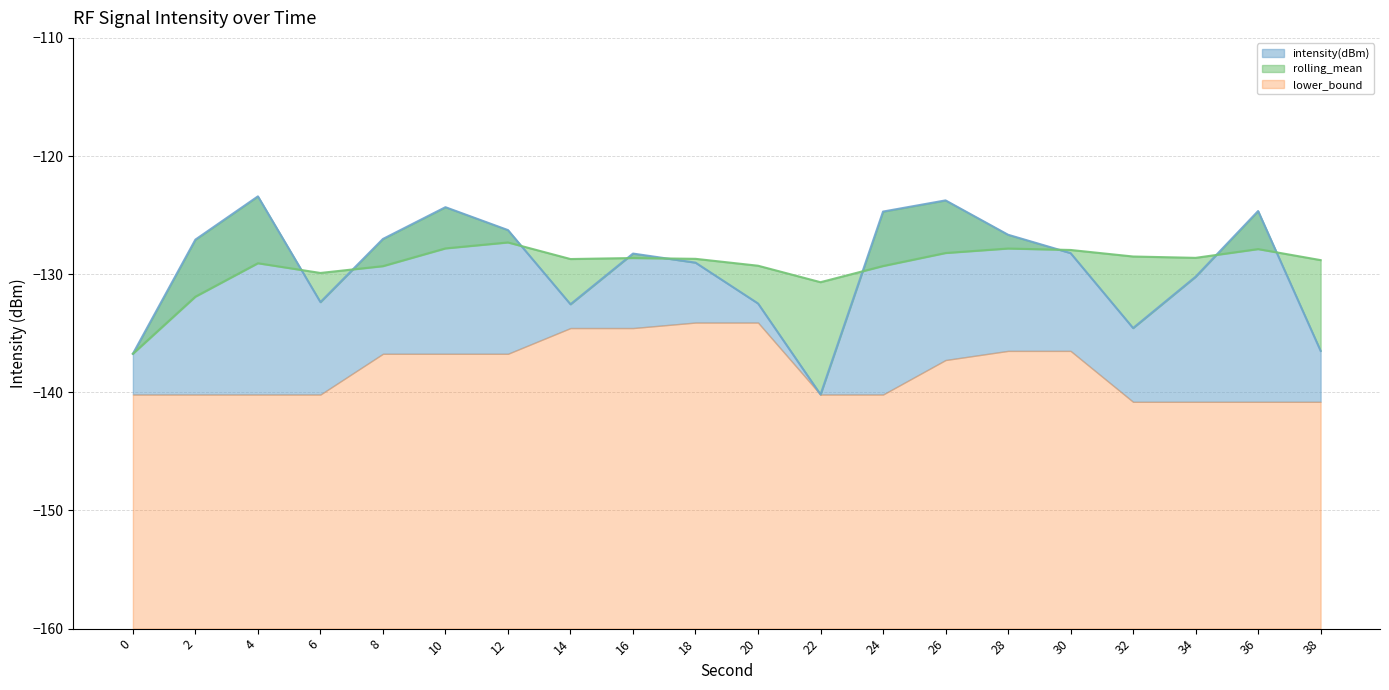

What is the value of the rolling_mean point at the 8th from the left?

-128.7